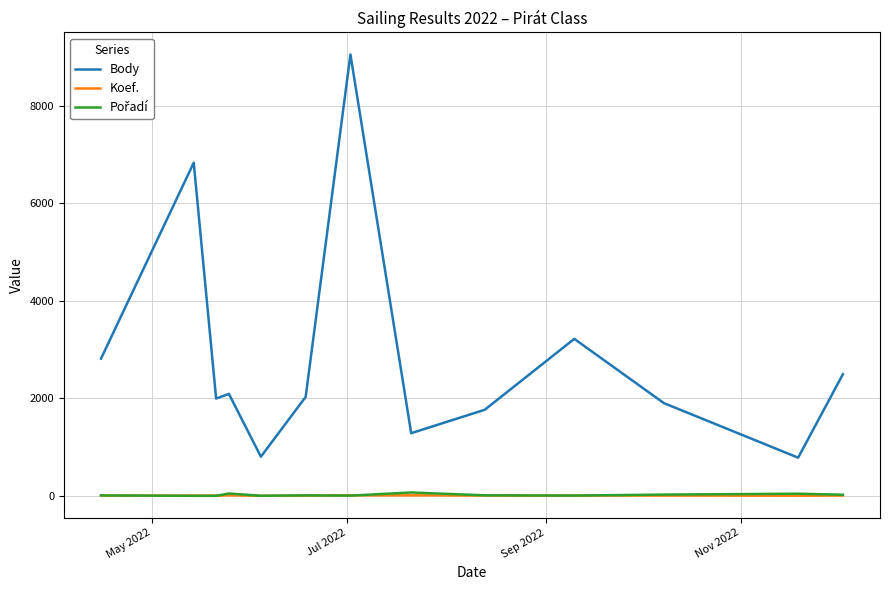

Which series has the largest range (max minus min)?

Body